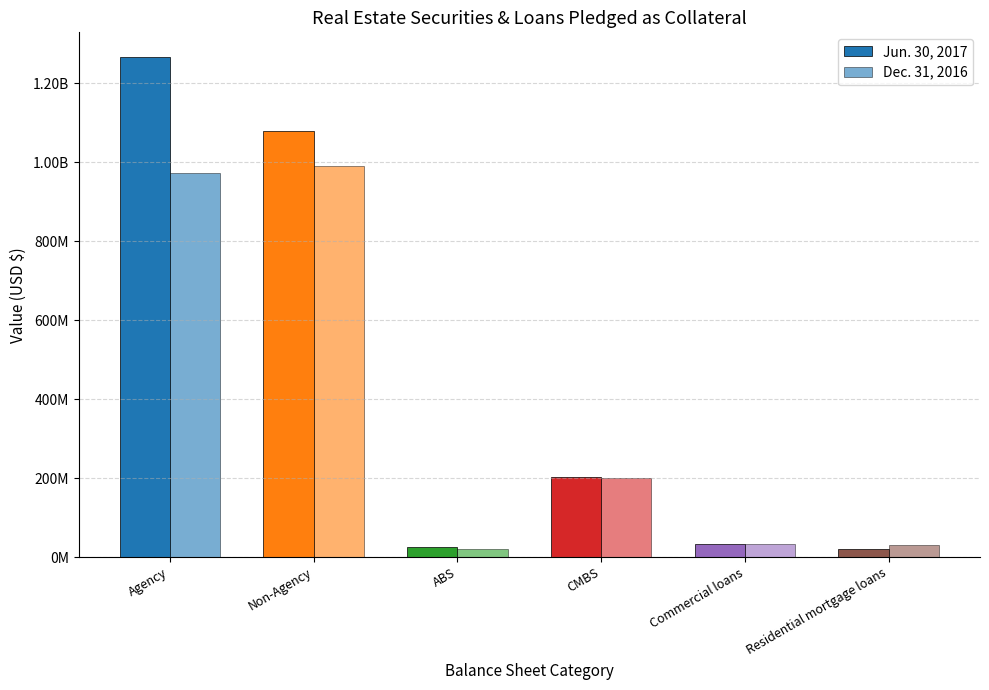

What is the approximate value of Dec. 31, 2016 at Residential mortgage loans, to the nearest 50?

31031100